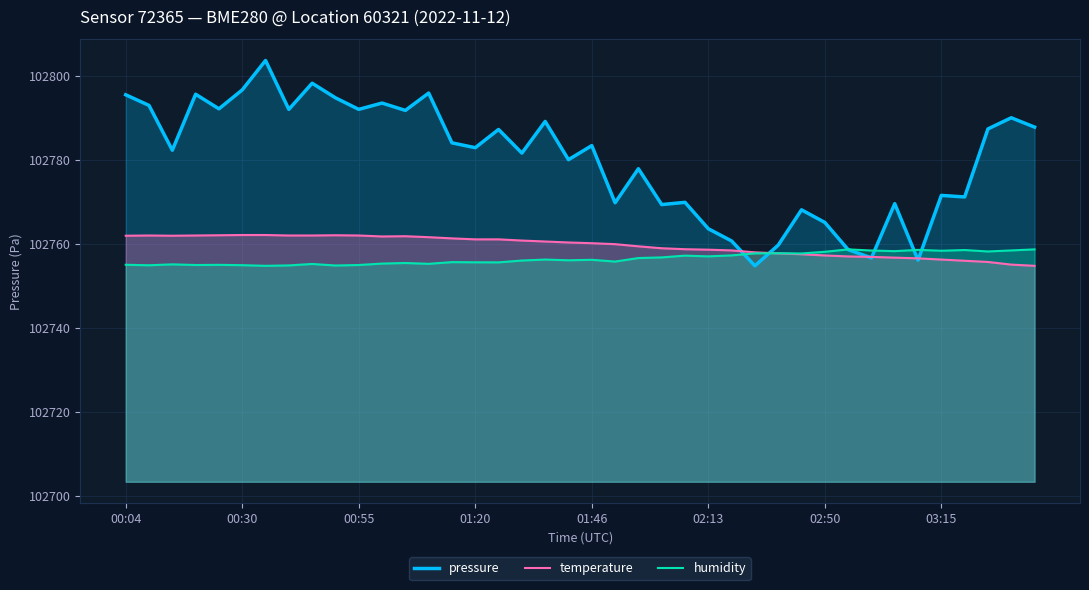

In temperature, how many points are higher than both neighbors (excluding endpoints)?

3